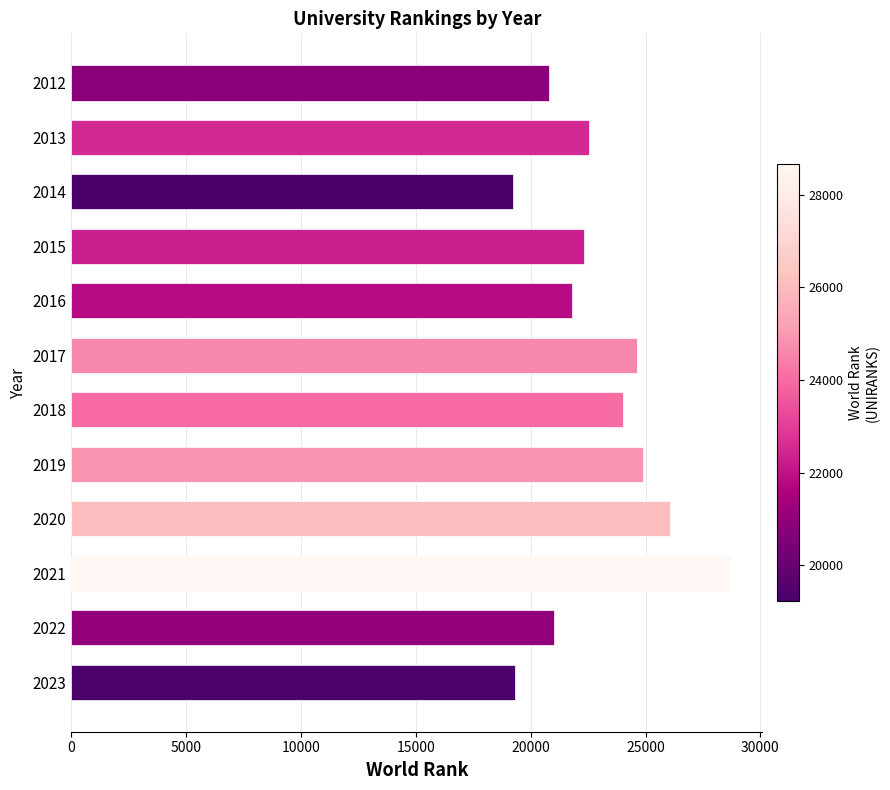

What is the value of the 10th bar from the top?

28657